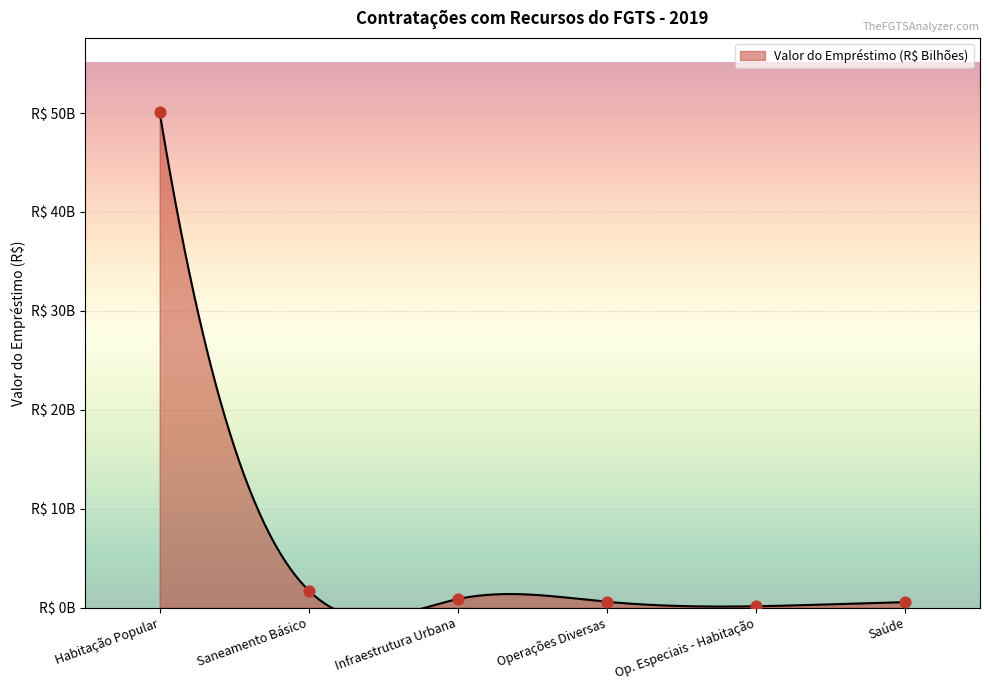

Which has a higher value, Habitação Popular or Saneamento Básico?

Habitação Popular